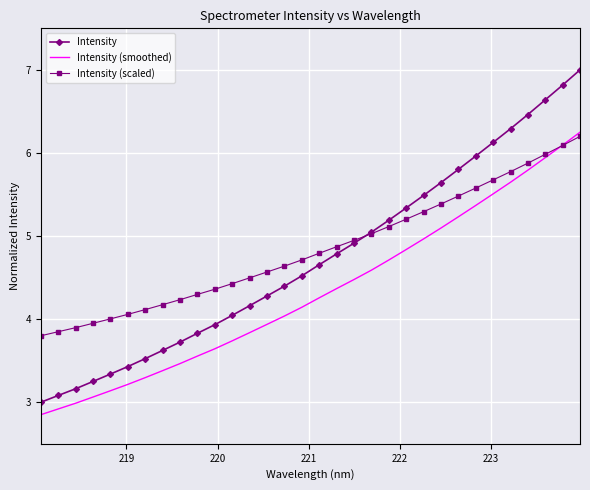

Which series has the widest spread of values?

Intensity